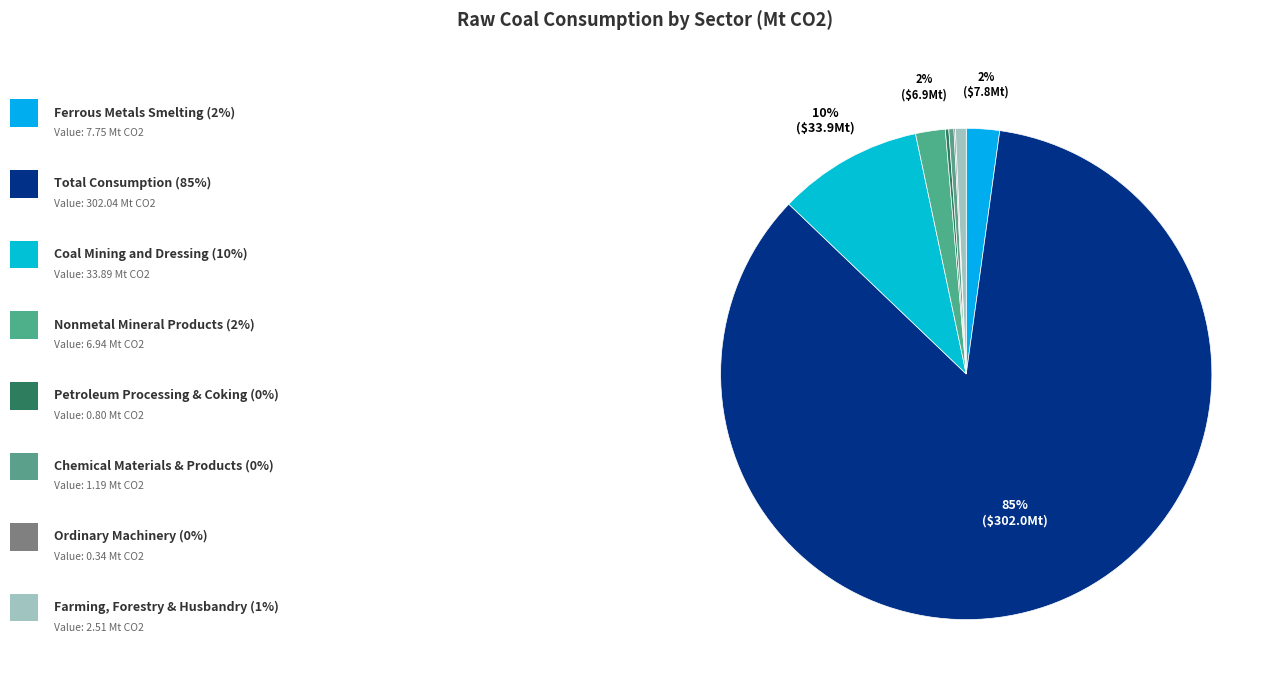

How many segments does this pie chart have?

8